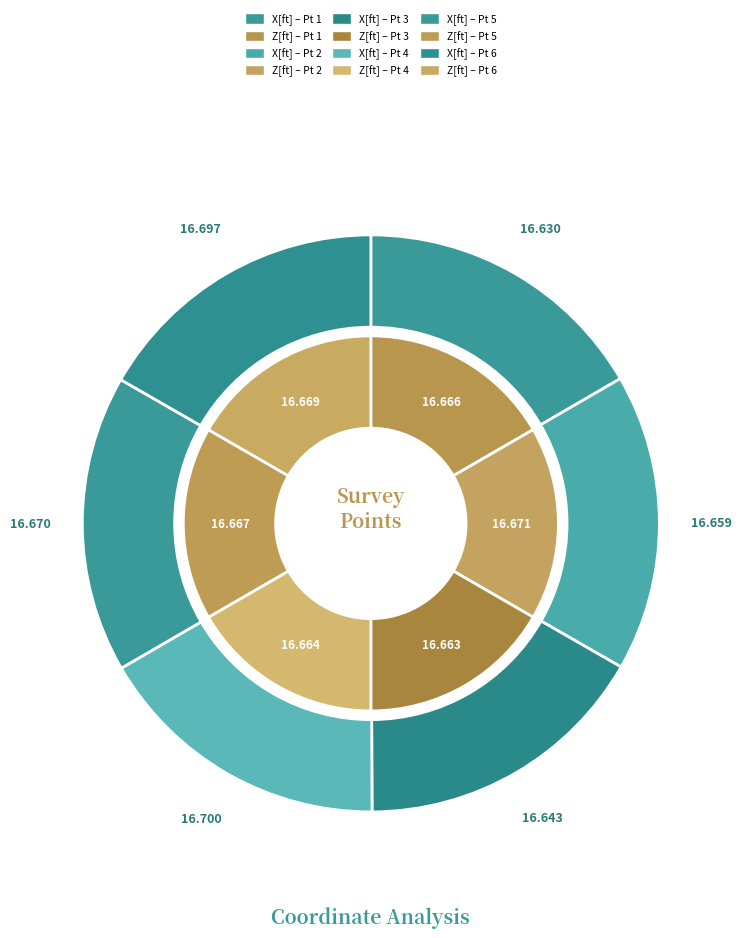

Which series has the largest range (max minus min)?

X[ft]